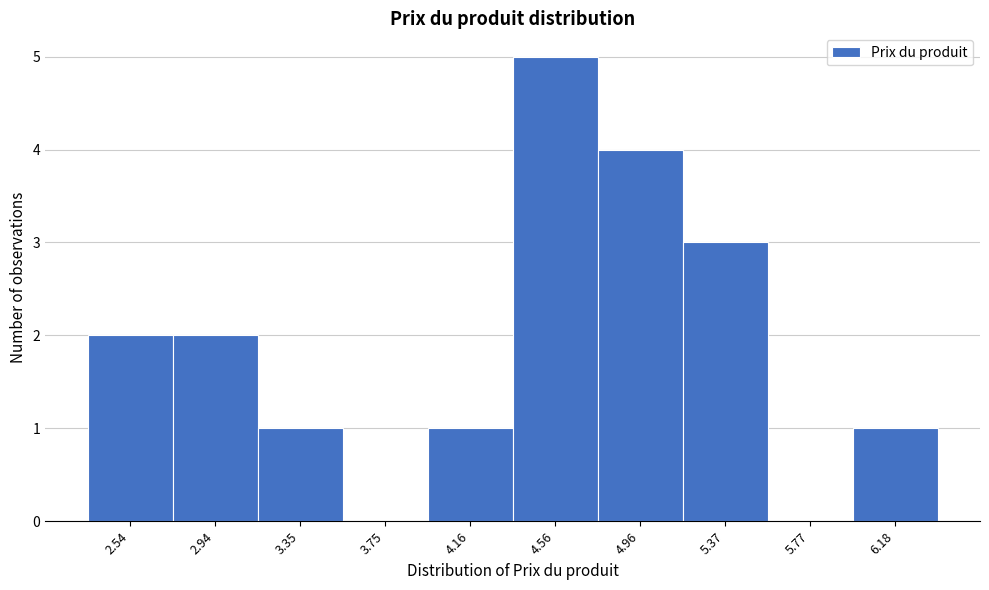

Reading left to right, transcribe all the data shown in this chart.

2.54=2	2.94=2	3.35=1	3.75=0	4.16=1	4.56=5	4.96=4	5.37=3	5.77=0	6.18=1